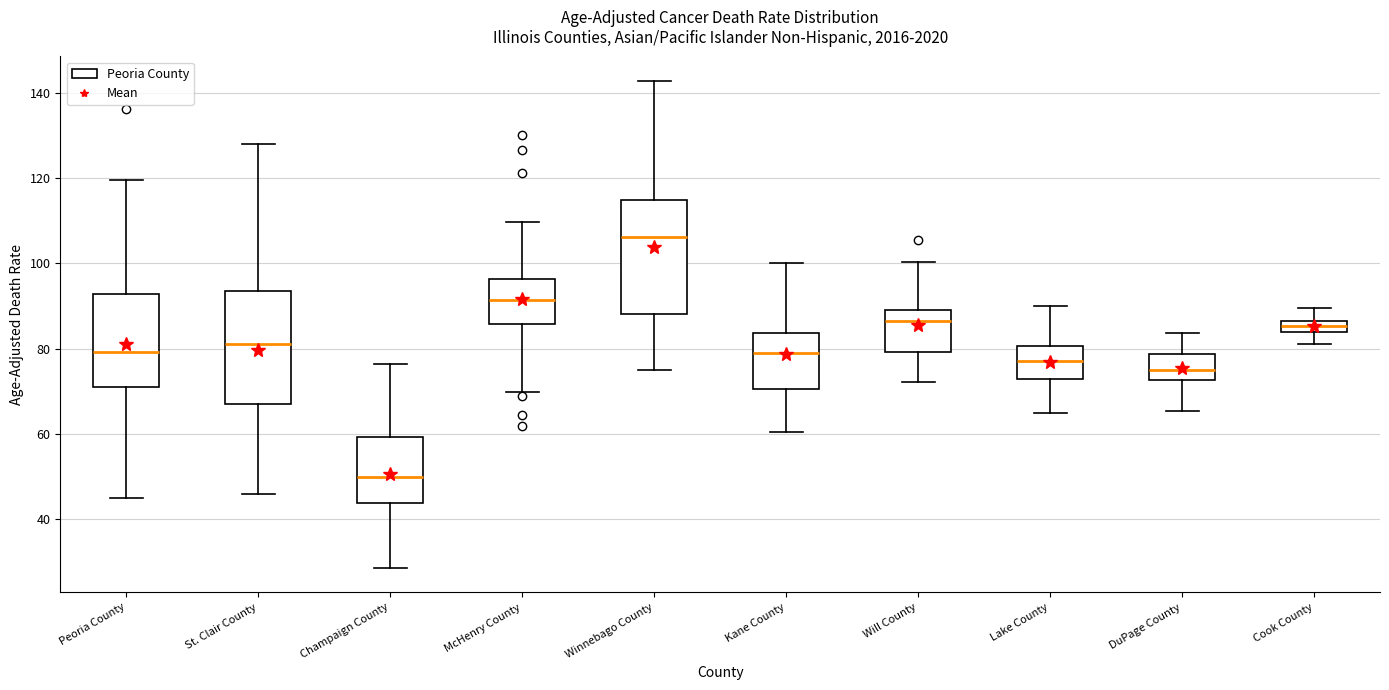

Which box's median line is the lowest?

Champaign County